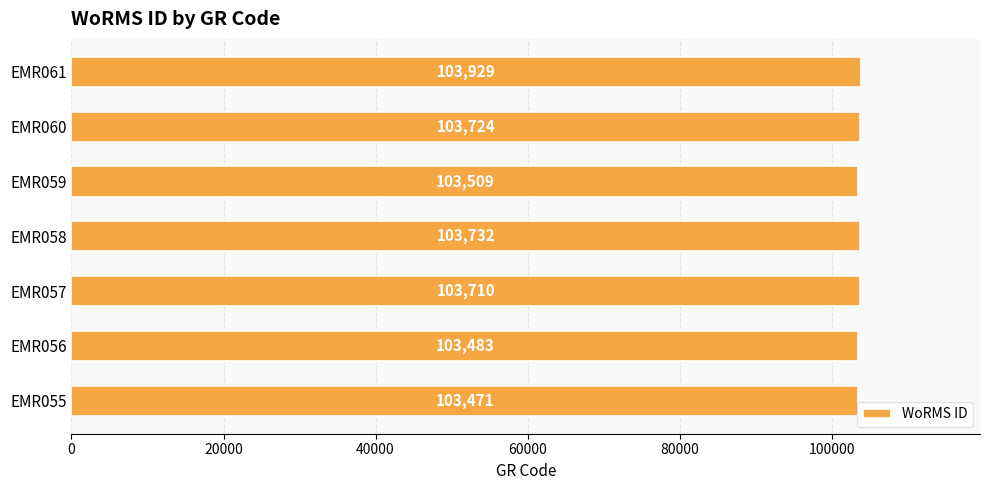

The value at EMR055 is 103471. True or false?

True